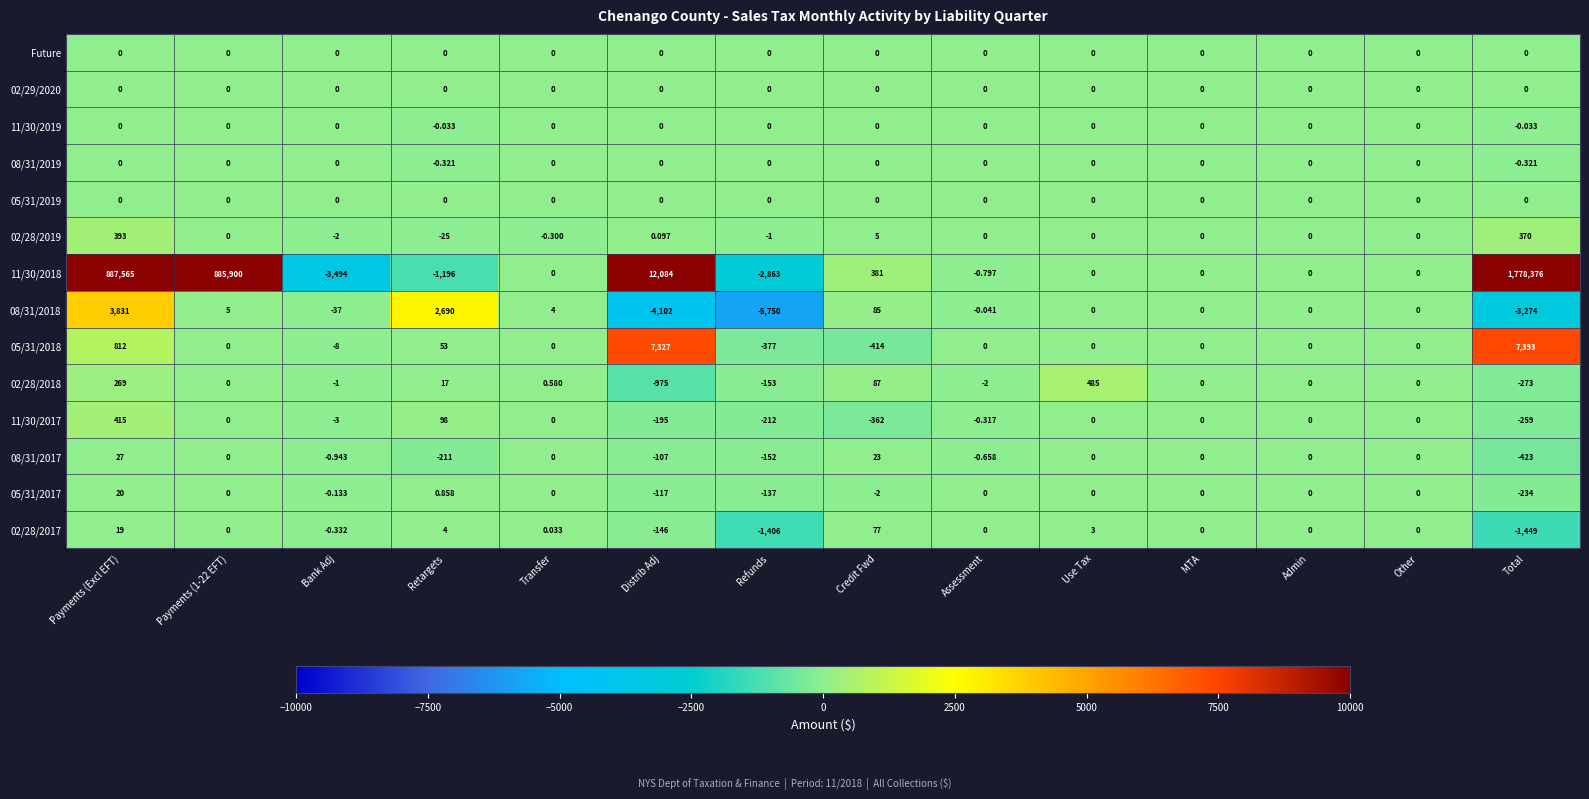

Is the value of 11/30/2018 at Bank Adj greater than the value of 11/30/2019 at Refunds?

No